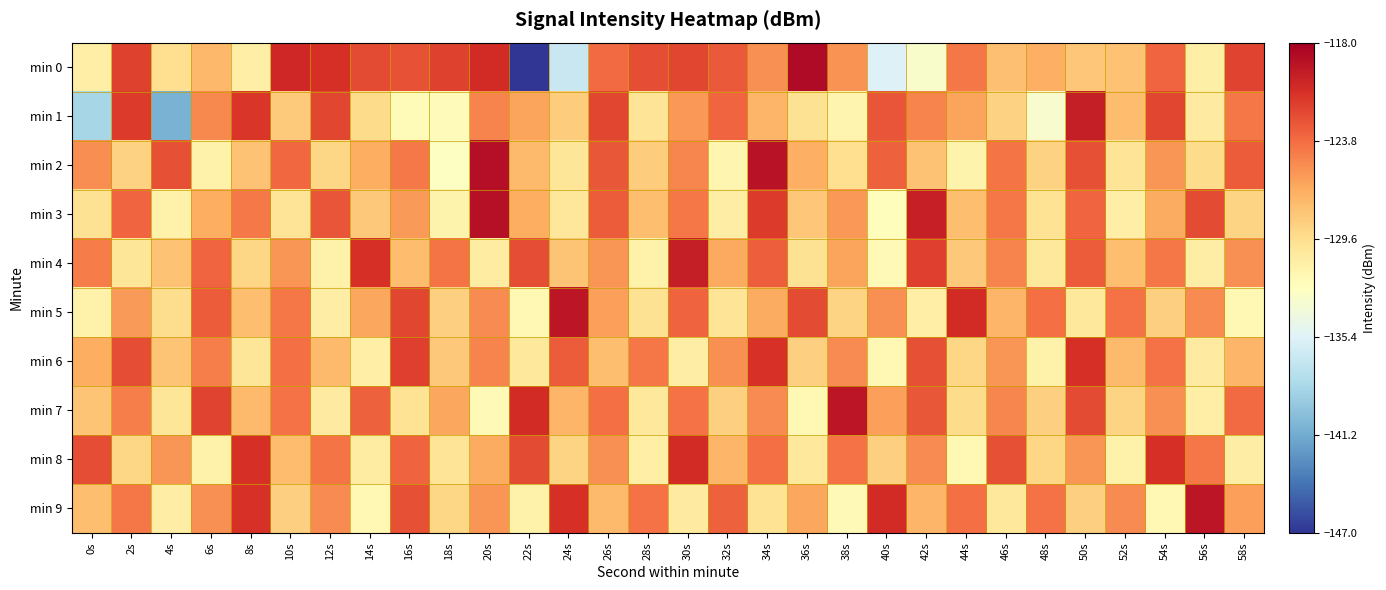

Reading left to right, extract all data points from this chart.

min 0: 0s=-131.0	2s=-121.8	4s=-129.6	6s=-127.3	8s=-131.0	10s=-120.4	12s=-120.9	14s=-122.3	16s=-122.6	18s=-121.8	20s=-120.7	22s=-147.0	24s=-136.7	26s=-123.7	28s=-122.3	30s=-122.0	32s=-123.0	34s=-125.4	36s=-118.7	38s=-125.5	40s=-135.5	42s=-133.1	44s=-124.3	46s=-127.7	48s=-126.9	50s=-128.2	52s=-127.9	54s=-123.5	56s=-131.1	58s=-121.9
min 1: 0s=-138.5	2s=-121.4	4s=-140.8	6s=-125.1	8s=-121.2	10s=-128.4	12s=-122.0	14s=-129.4	16s=-132.1	18s=-132.2	20s=-124.8	22s=-126.3	24s=-128.4	26s=-122.0	28s=-130.1	30s=-125.8	32s=-123.5	34s=-127.2	36s=-129.9	38s=-131.5	40s=-122.7	42s=-124.9	44s=-126.3	46s=-128.8	48s=-133.2	50s=-119.9	52s=-127.5	54s=-122.0	56s=-130.7	58s=-124.3
min 2: 0s=-125.3	2s=-128.8	4s=-122.5	6s=-131.2	8s=-127.9	10s=-123.6	12s=-129.0	14s=-126.8	16s=-124.3	18s=-132.7	20s=-118.9	22s=-127.5	24s=-130.1	26s=-122.8	28s=-128.5	30s=-125.0	32s=-131.7	34s=-119.2	36s=-126.9	38s=-129.6	40s=-123.2	42s=-127.9	44s=-131.5	46s=-124.1	48s=-128.8	50s=-122.5	52s=-130.0	54s=-125.7	56s=-129.3	58s=-123.0
min 3: 0s=-129.9	2s=-123.5	4s=-131.2	6s=-126.8	8s=-124.3	10s=-130.0	12s=-122.7	14s=-128.2	16s=-125.9	18s=-131.5	20s=-119.1	22s=-126.8	24s=-130.3	26s=-123.0	28s=-127.7	30s=-124.2	32s=-130.9	34s=-121.5	36s=-128.1	38s=-125.8	40s=-132.3	42s=-120.0	44s=-127.7	46s=-124.2	48s=-129.9	50s=-123.5	52s=-131.0	54s=-126.7	56s=-122.2	58s=-128.9
min 4: 0s=-124.6	2s=-130.2	4s=-127.9	6s=-123.5	8s=-129.0	10s=-125.7	12s=-131.2	14s=-120.9	16s=-127.6	18s=-124.1	20s=-130.8	22s=-122.3	24s=-128.0	26s=-125.7	28s=-131.2	30s=-119.9	32s=-126.6	34s=-123.1	36s=-129.8	38s=-126.3	40s=-132.0	42s=-121.7	44s=-128.2	46s=-124.9	48s=-130.5	50s=-123.0	52s=-127.7	54s=-124.2	56s=-130.9	58s=-125.5
min 5: 0s=-131.2	2s=-125.9	4s=-129.5	6s=-123.0	8s=-127.7	10s=-124.2	12s=-130.9	14s=-126.5	16s=-122.0	18s=-128.7	20s=-125.2	22s=-131.9	24s=-119.5	26s=-126.1	28s=-129.8	30s=-123.3	32s=-130.0	34s=-126.7	36s=-122.2	38s=-128.9	40s=-125.5	42s=-131.0	44s=-120.7	46s=-127.2	48s=-123.9	50s=-130.5	52s=-124.0	54s=-128.7	56s=-125.2	58s=-131.9
min 6: 0s=-126.8	2s=-122.3	4s=-128.0	6s=-124.7	8s=-130.2	10s=-123.9	12s=-127.5	14s=-131.0	16s=-121.7	18s=-128.2	20s=-124.9	22s=-130.5	24s=-123.0	26s=-127.7	28s=-124.2	30s=-130.9	32s=-125.5	34s=-121.0	36s=-128.7	38s=-125.2	40s=-131.9	42s=-122.5	44s=-129.0	46s=-125.7	48s=-131.2	50s=-120.9	52s=-127.5	54s=-124.0	56s=-130.7	58s=-127.2
min 7: 0s=-128.0	2s=-124.7	4s=-130.2	6s=-121.9	8s=-127.5	10s=-124.0	12s=-130.7	14s=-123.2	16s=-129.9	18s=-126.5	20s=-132.0	22s=-120.7	24s=-127.2	26s=-123.9	28s=-130.5	30s=-124.0	32s=-128.7	34s=-125.2	36s=-131.9	38s=-119.5	40s=-126.1	42s=-122.8	44s=-129.3	46s=-125.0	48s=-128.7	50s=-122.2	52s=-128.9	54s=-125.5	56s=-131.0	58s=-123.7
min 8: 0s=-122.3	2s=-129.0	4s=-125.7	6s=-131.2	8s=-120.9	10s=-127.6	12s=-124.1	14s=-130.8	16s=-123.3	18s=-130.0	20s=-126.7	22s=-122.2	24s=-128.9	26s=-125.5	28s=-131.0	30s=-120.7	32s=-127.2	34s=-123.9	36s=-130.5	38s=-124.0	40s=-128.7	42s=-125.2	44s=-131.9	46s=-122.5	48s=-129.0	50s=-125.7	52s=-131.2	54s=-120.9	56s=-124.2	58s=-130.9
min 9: 0s=-127.7	2s=-124.2	4s=-130.9	6s=-125.5	8s=-121.0	10s=-128.7	12s=-125.2	14s=-131.9	16s=-122.5	18s=-129.0	20s=-125.7	22s=-131.2	24s=-120.9	26s=-127.5	28s=-124.0	30s=-130.7	32s=-123.2	34s=-129.9	36s=-126.5	38s=-132.0	40s=-120.7	42s=-127.2	44s=-123.9	46s=-130.5	48s=-124.0	50s=-128.7	52s=-125.2	54s=-131.9	56s=-119.5	58s=-126.1